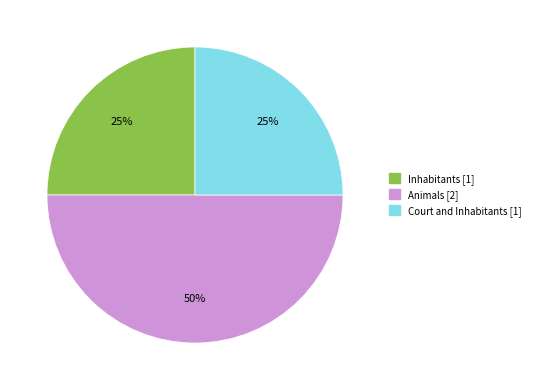

Is the sum of Inhabitants and Animals greater than half?

Yes